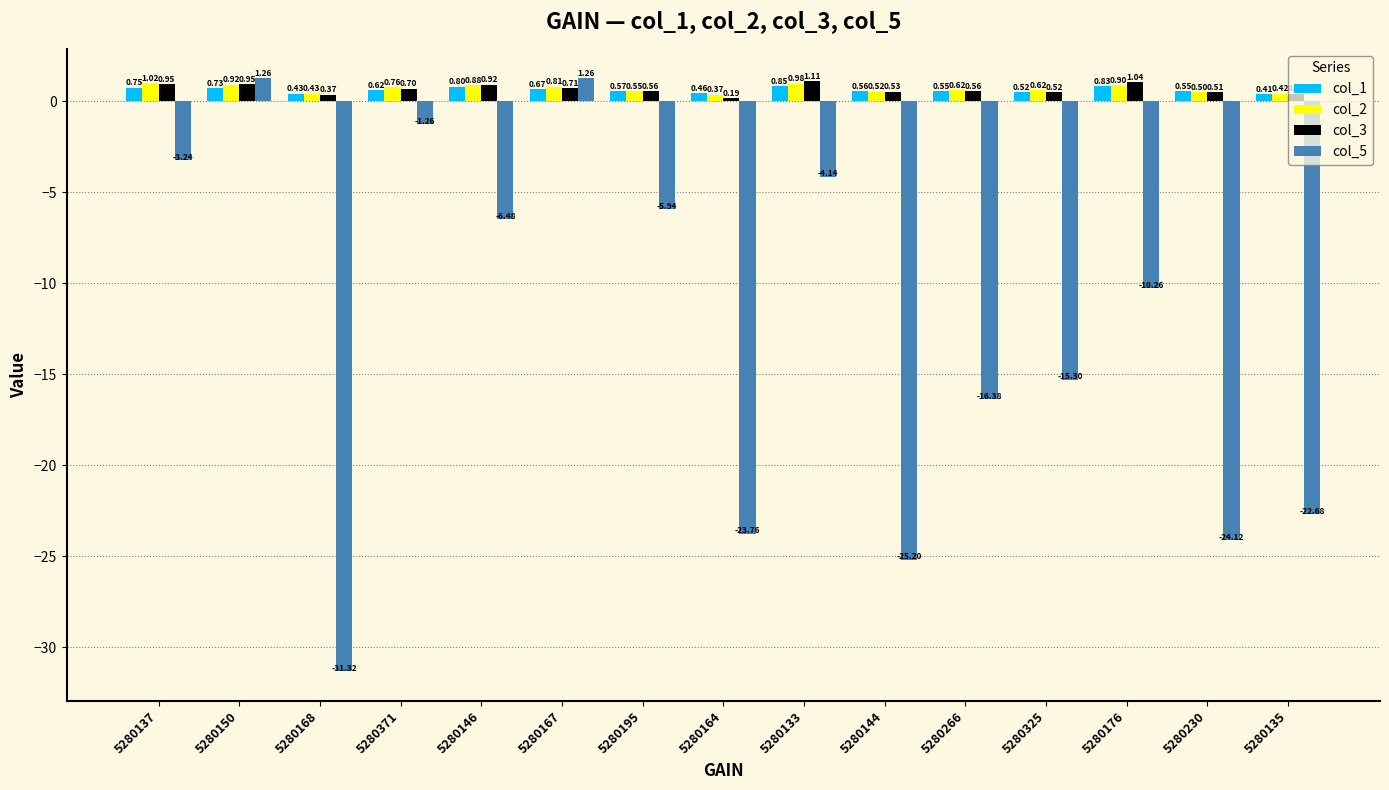

How many bars are there in total?

60